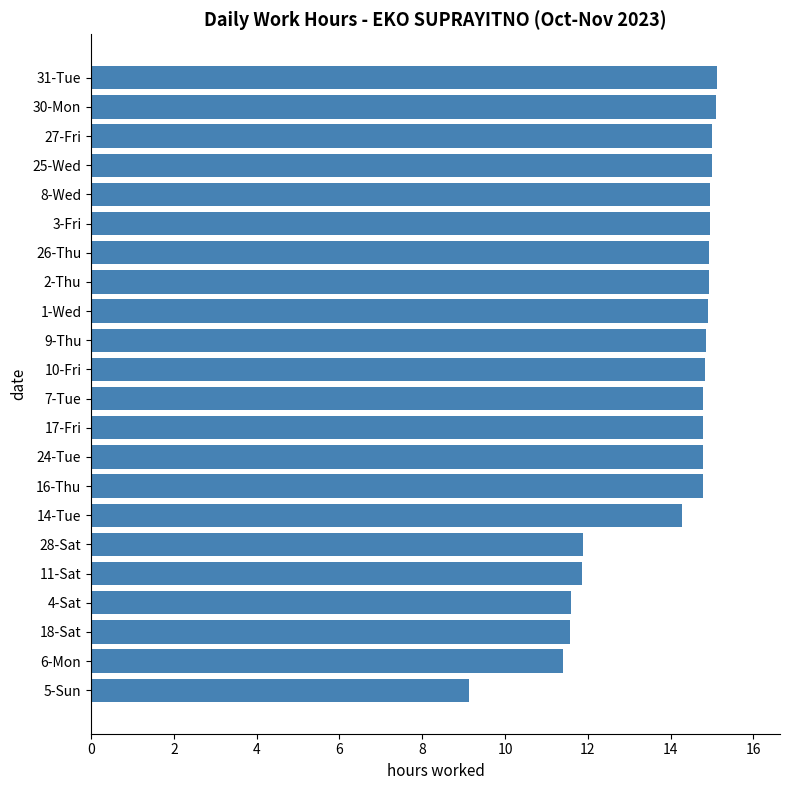

Which label corresponds to the smallest value in the chart?

5-Sun